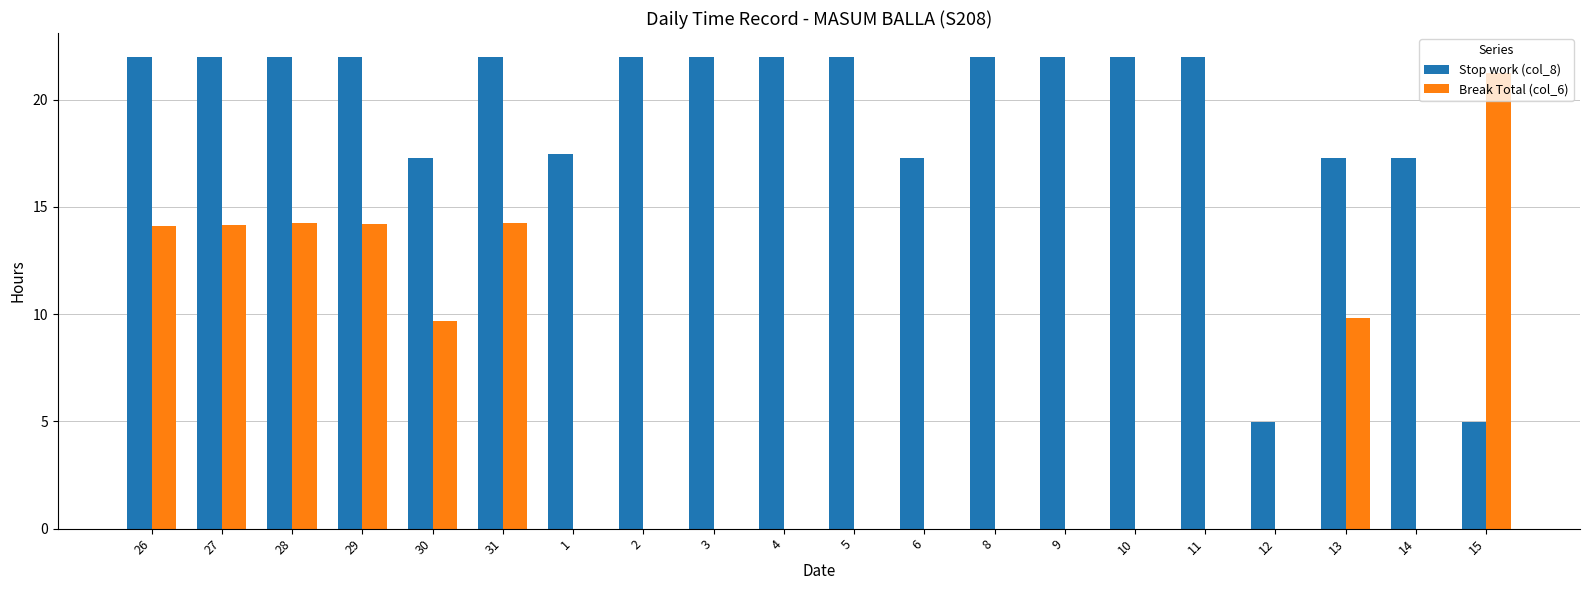

True or false: Stop work (col_8) has a value of 22.0 at 29.

True